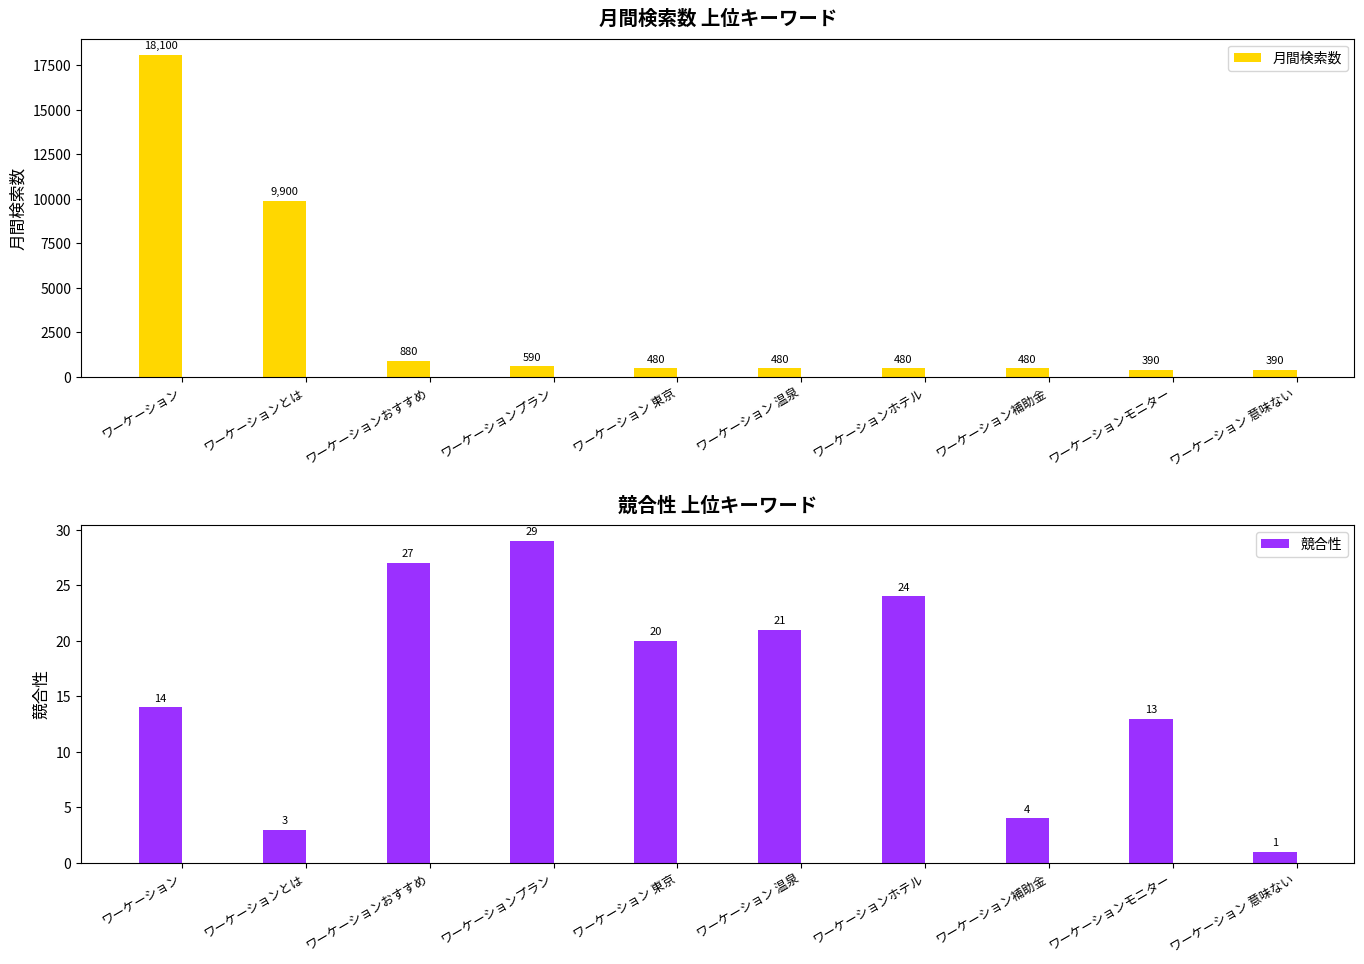

How many values in the 競合性 series are below 20?

5